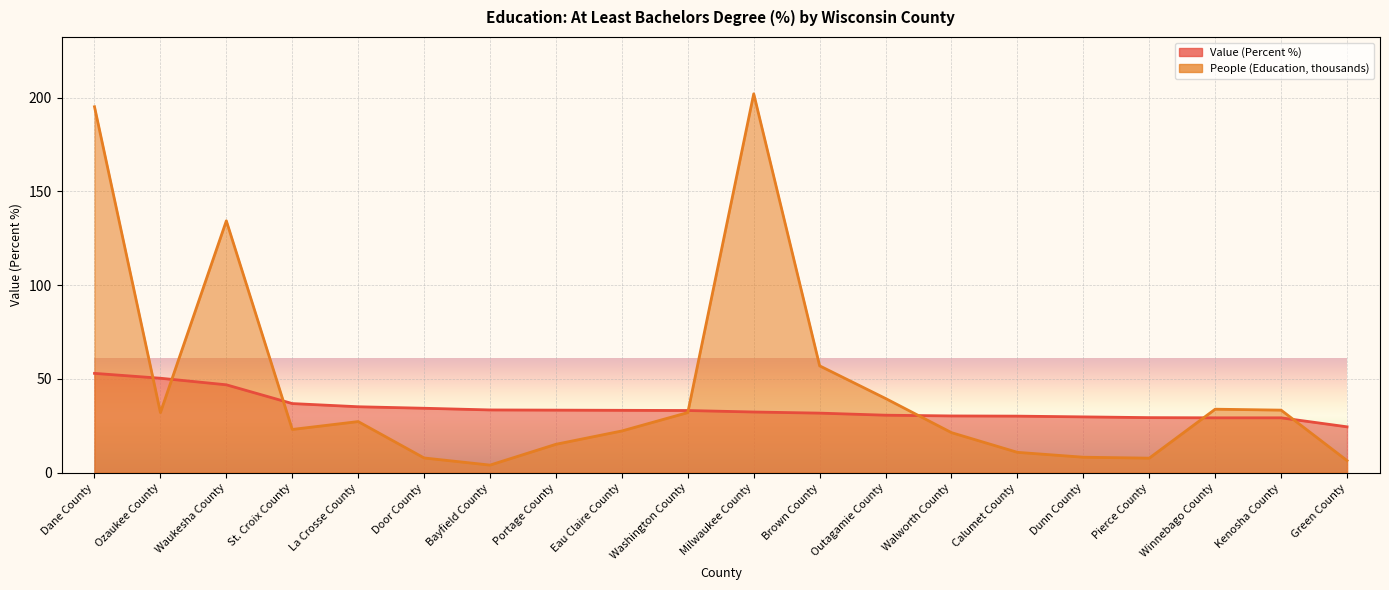

Which series has the largest range (max minus min)?

People (Education: At Least Bachelors Degree, thousands)